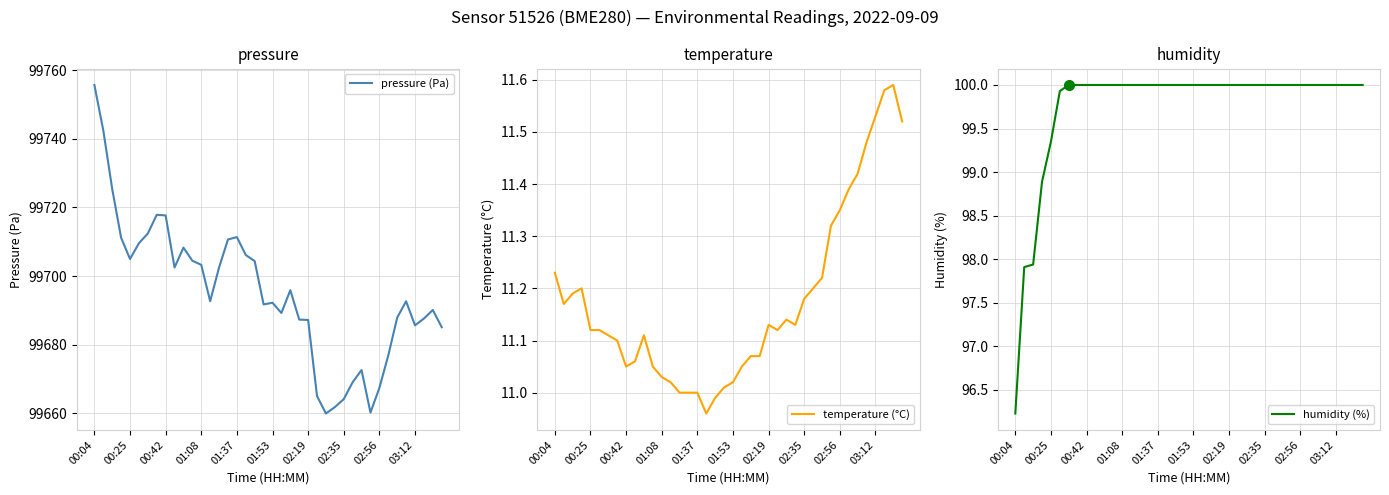

True or false: pressure (Pa) has a value of 99755.6 at 00:04.

True